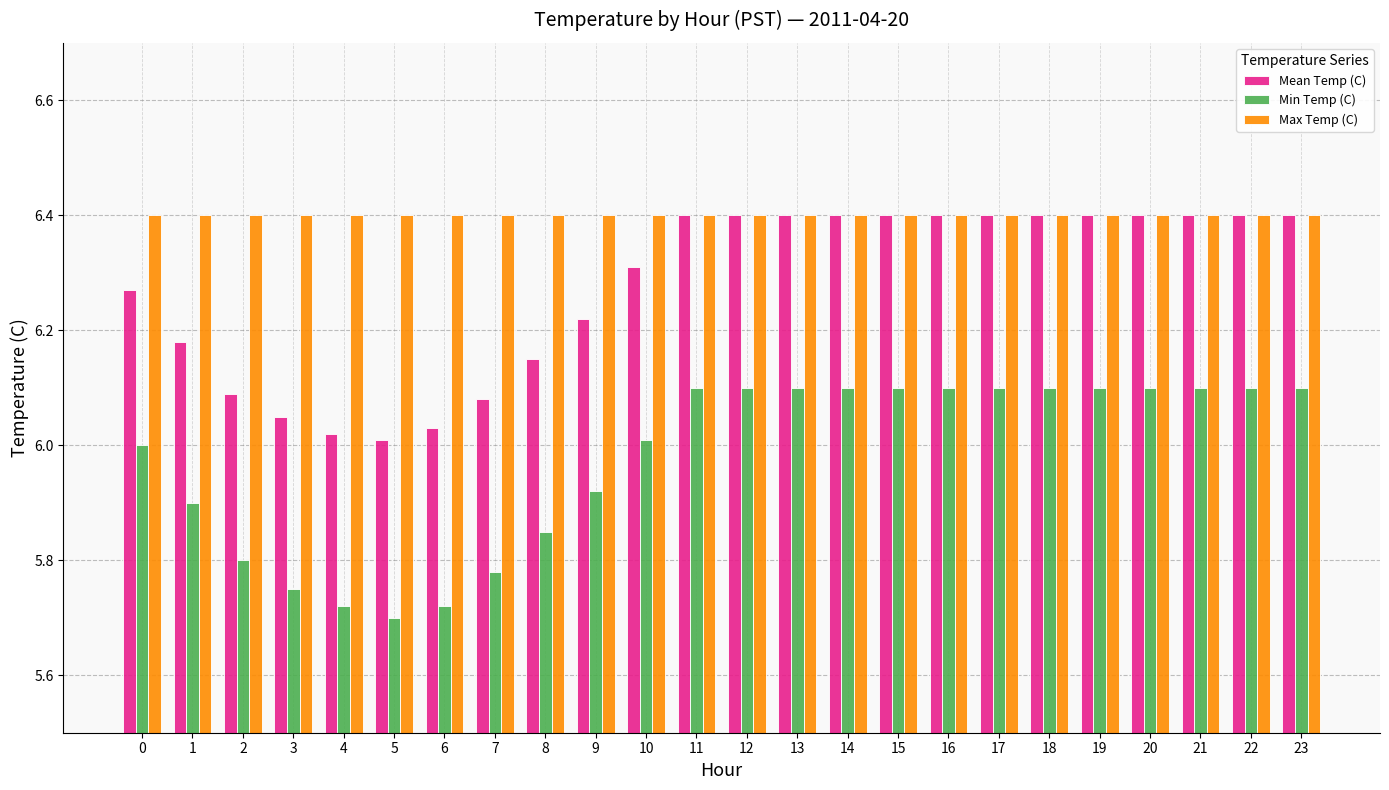

What is the difference between the maximum and second lowest values in the Min Temp (C) series?

0.4